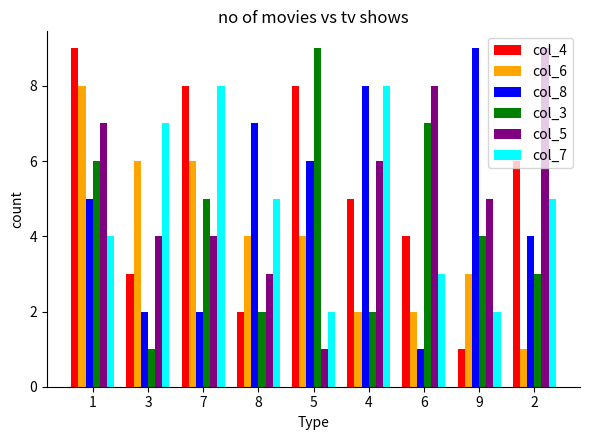

At 1, list the series in order from largest to smallest.

col_4, col_6, col_5, col_3, col_8, col_7